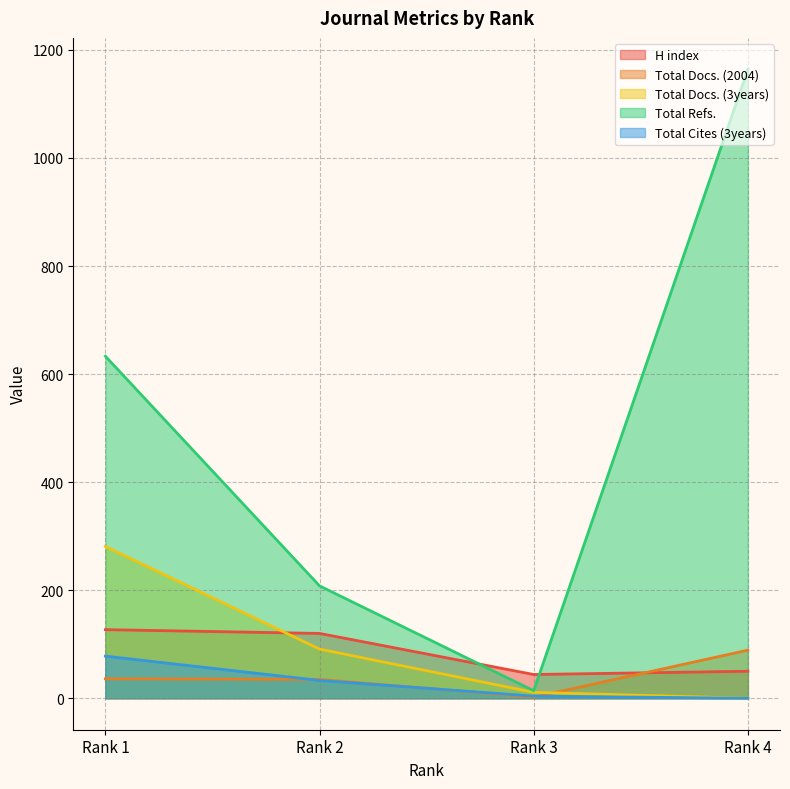

Which series has the largest range (max minus min)?

Total Refs.